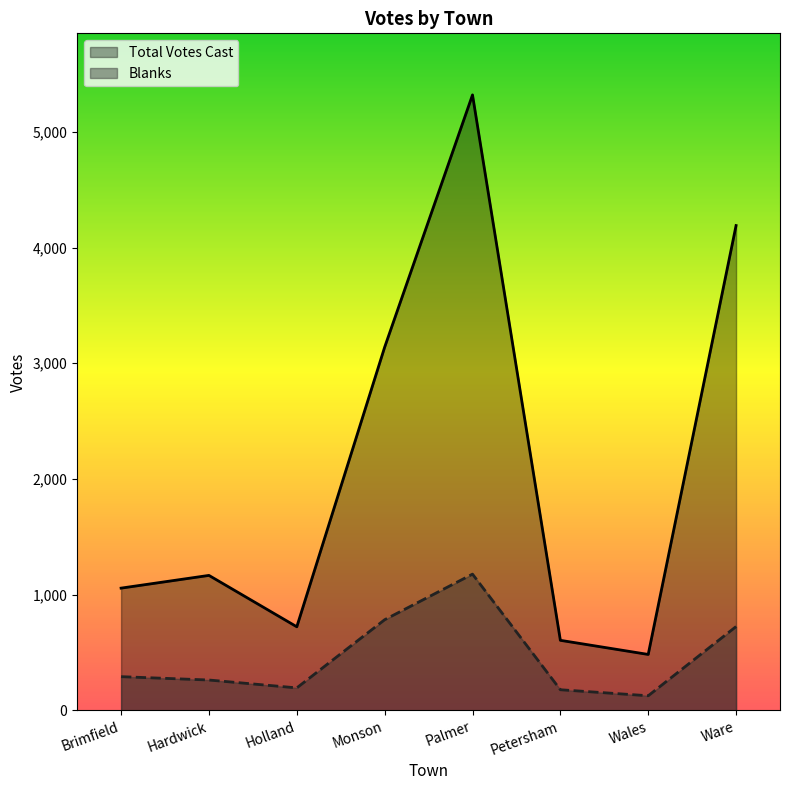

True or false: Blanks and Total Votes Cast cross at least once.

False